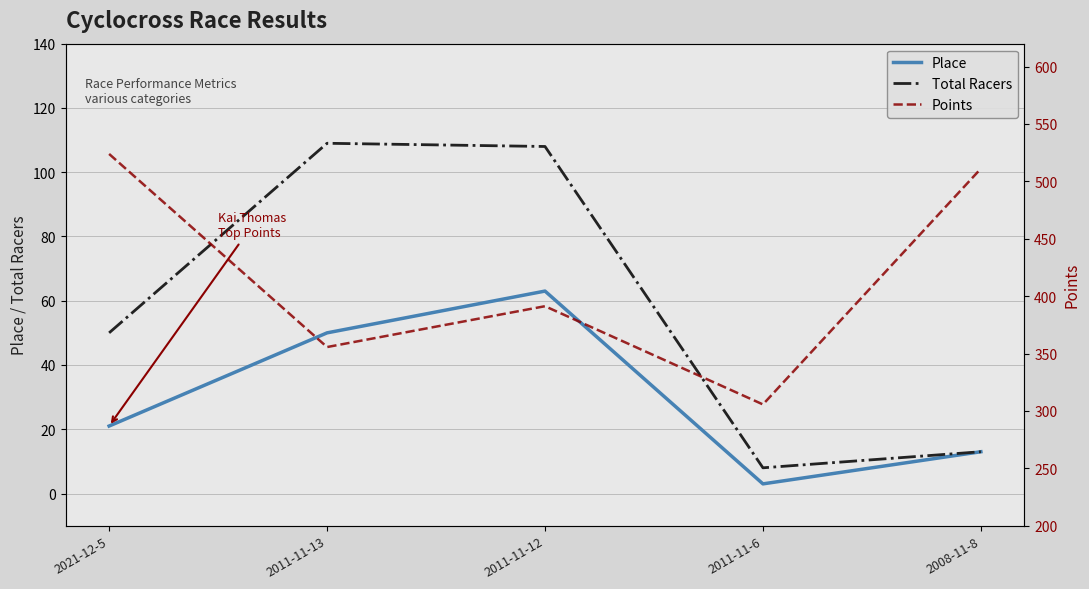

At which category does the chart reach its minimum across all series?

2011-11-6